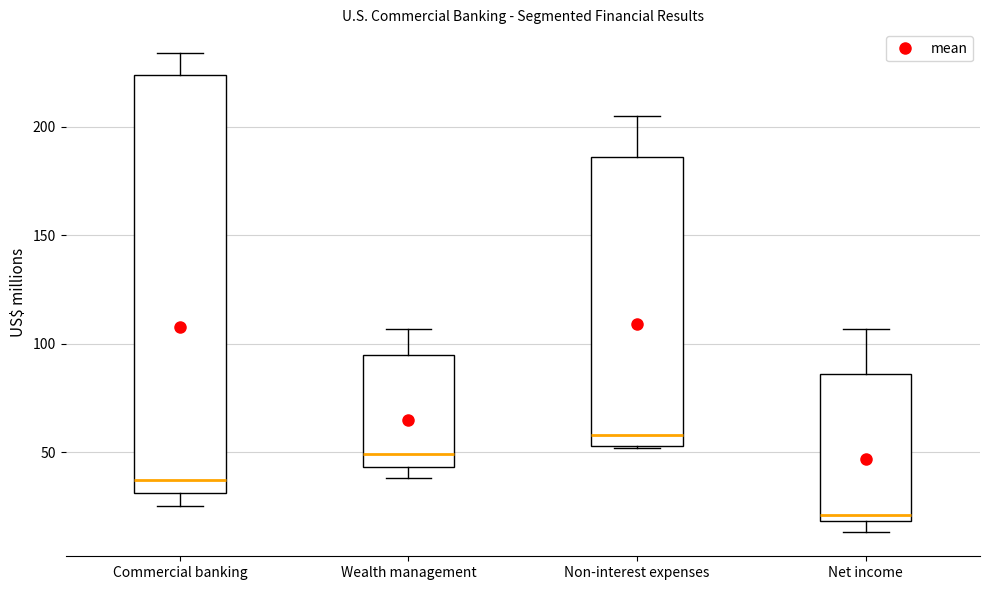

Comparing the boxes themselves (not the whiskers), which one is the tallest?

Commercial banking